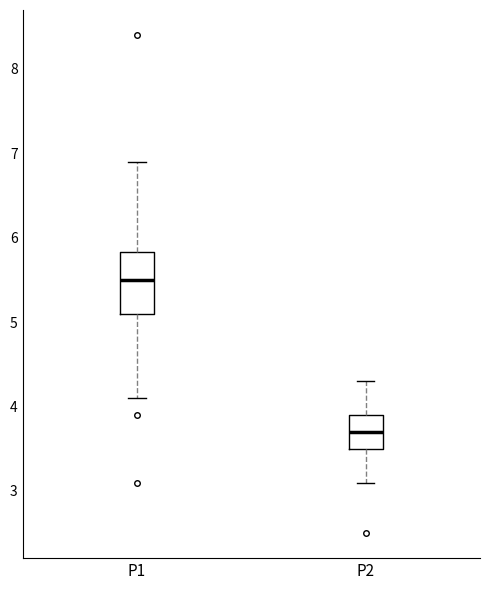

Which box is the tallest, from its lower edge to its upper edge?

P1